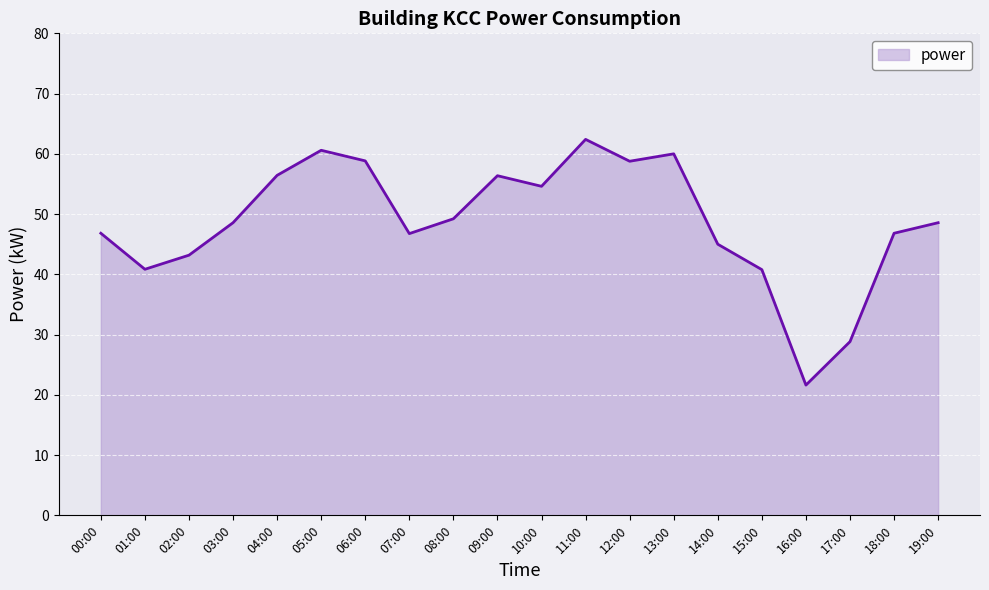

Between 00:00 and 09:00, which is larger?

09:00